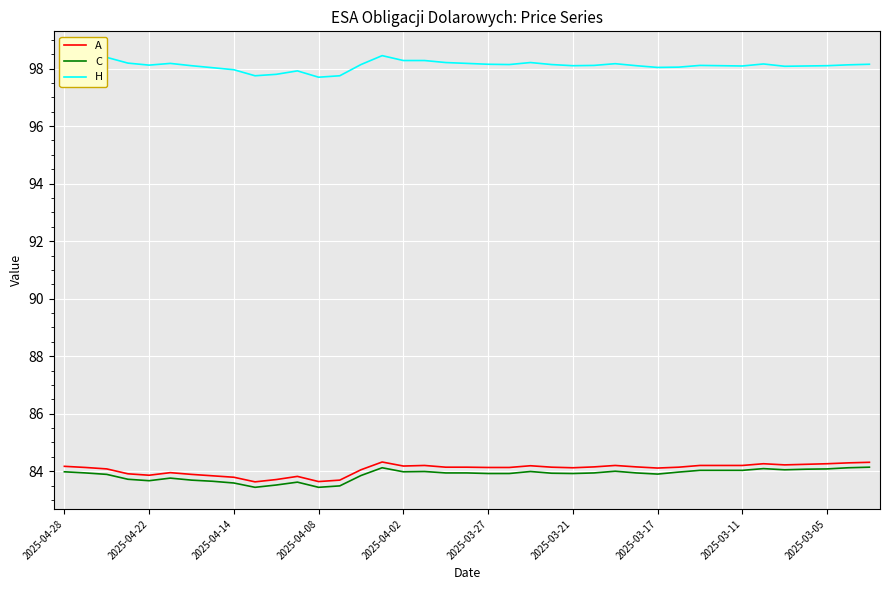

The C series shows 54.3 at 2025-03-17. True or false?

False